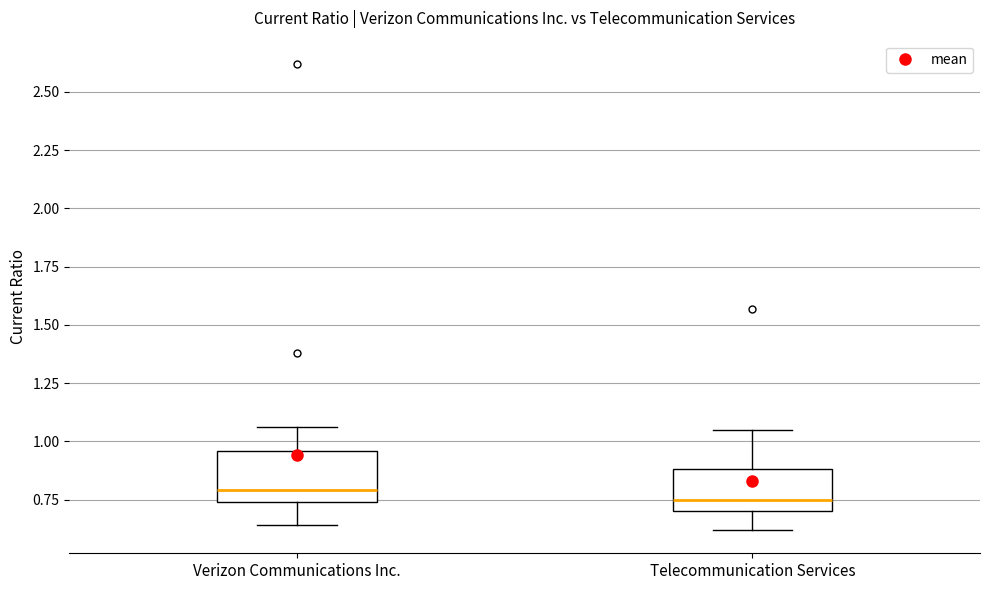

Reading left to right, read every box against the y-axis: the position of its median line, the range the box covers, and the ends of its whiskers. The values are not printed on the chart, so give them approximately, as read against the axis.

Verizon Communications Inc.: median 0.80, box 0.75 to 0.95, whiskers 0.65 to 1.05
Telecommunication Services: median 0.75, box 0.70 to 0.90, whiskers 0.60 to 1.05